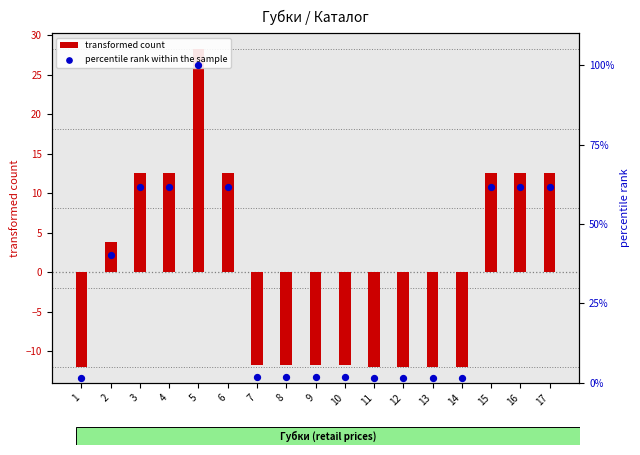

What are all the series names shown in the legend?

transformed count, percentile rank within the sample